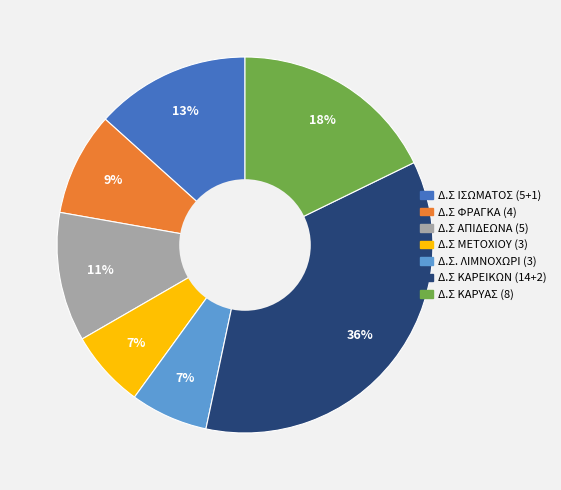

To the nearest percent, what is the difference between the largest and smallest slice percentages?

29%